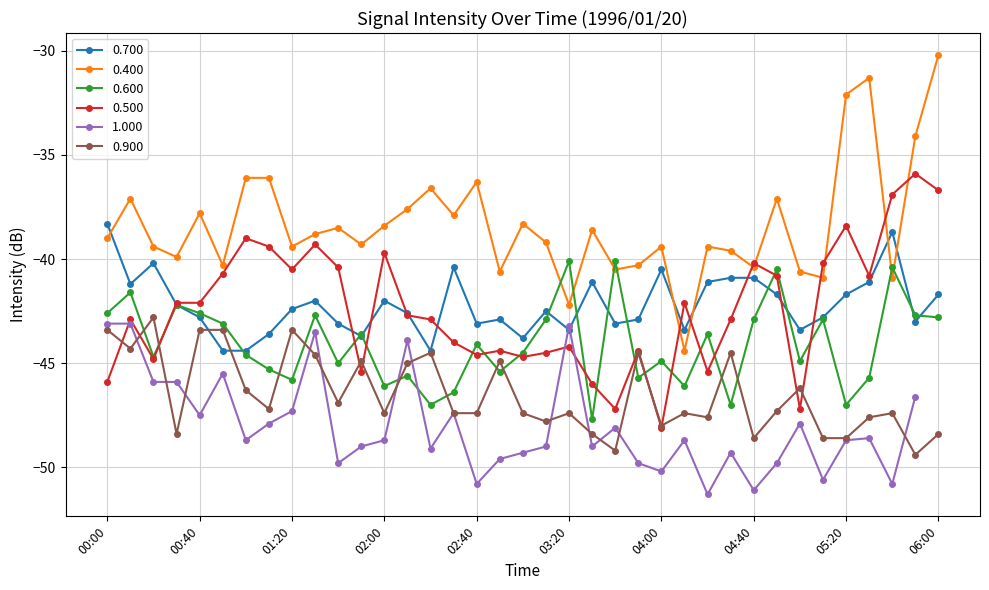

After their last crossing, which series has the higher values: 0.500 or 0.900?

0.500